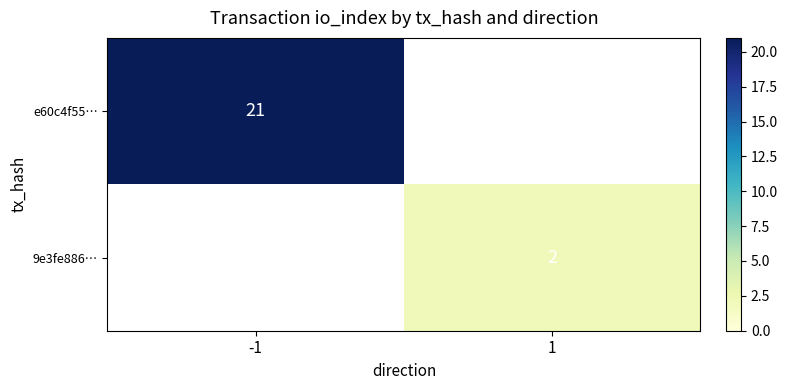

Is it true that e60c4f55… equals 12 at -1?

False